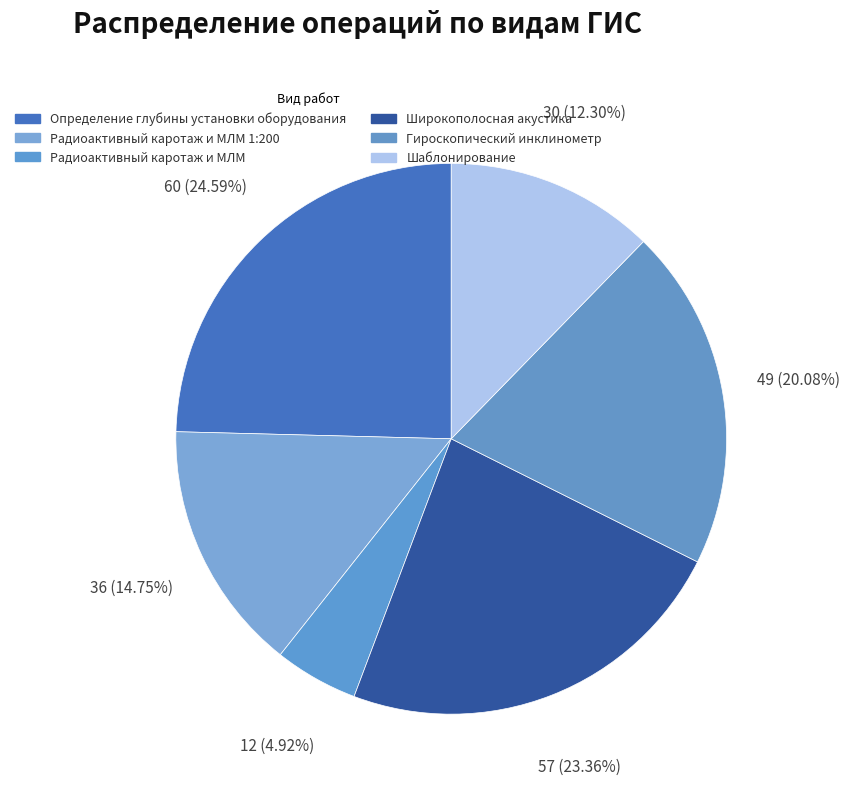

What is the change in value from Определение глубины установки оборудования to Широкополосная акустика?

-3